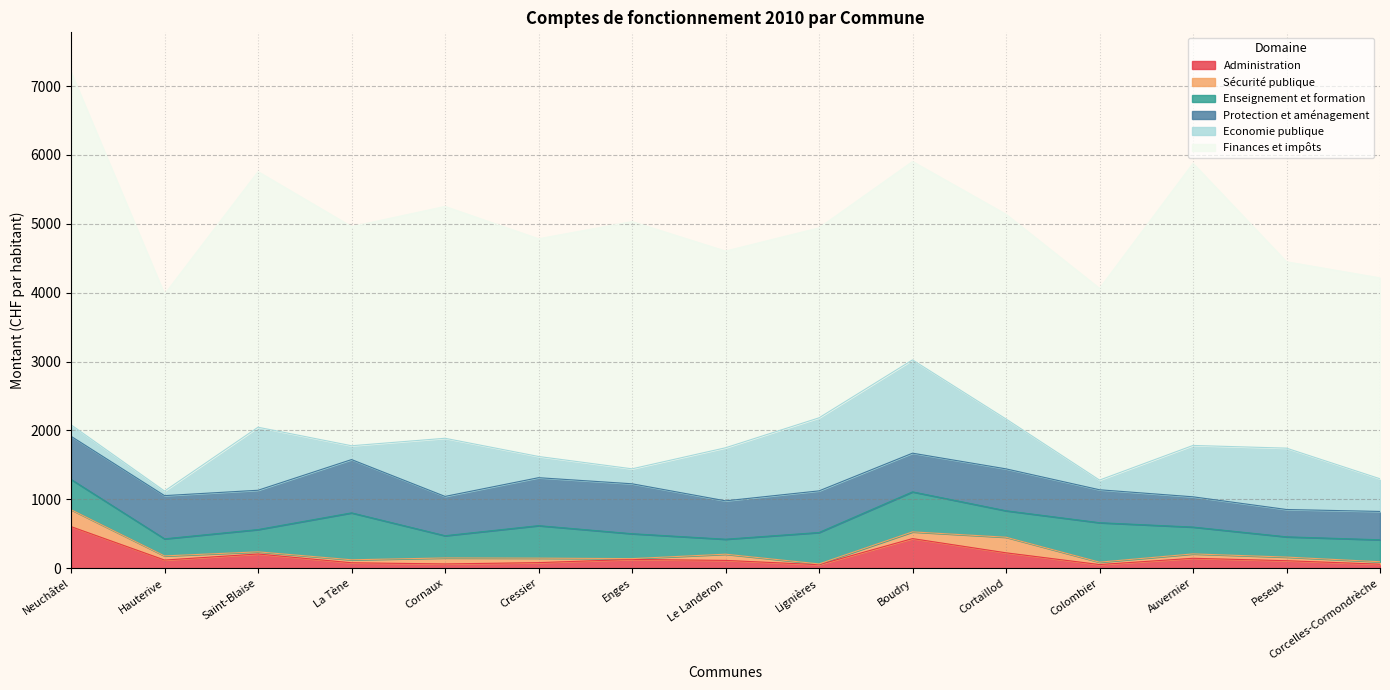

How many series are shown in this chart?

6